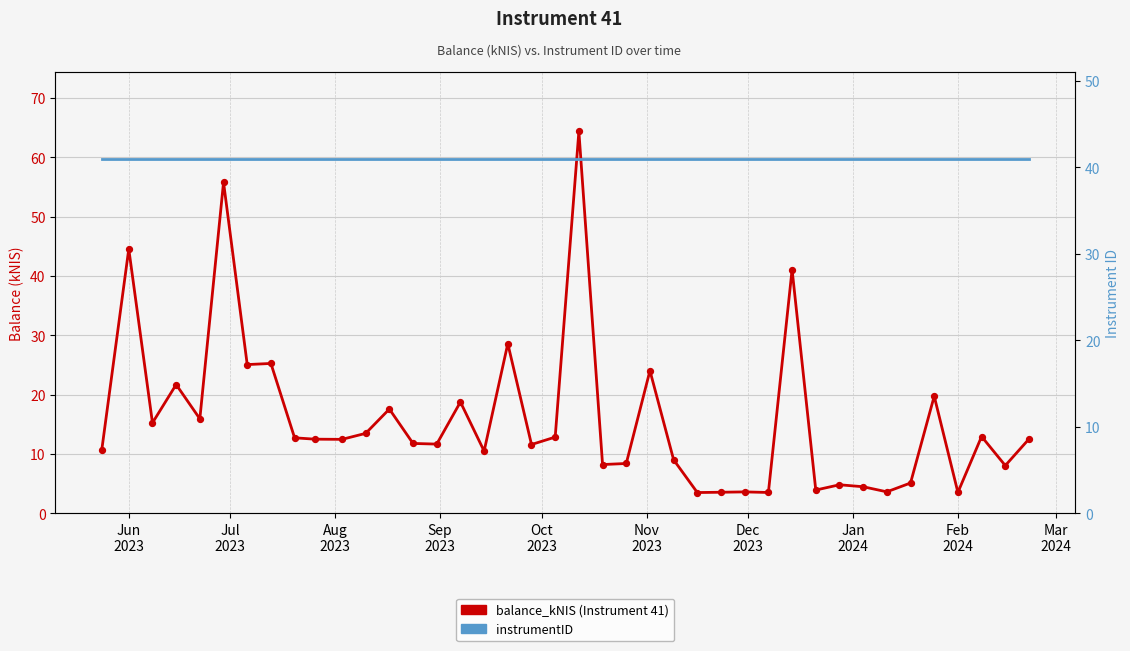

What are all the series names shown in the legend?

balance_kNIS (Instrument 41), instrumentID